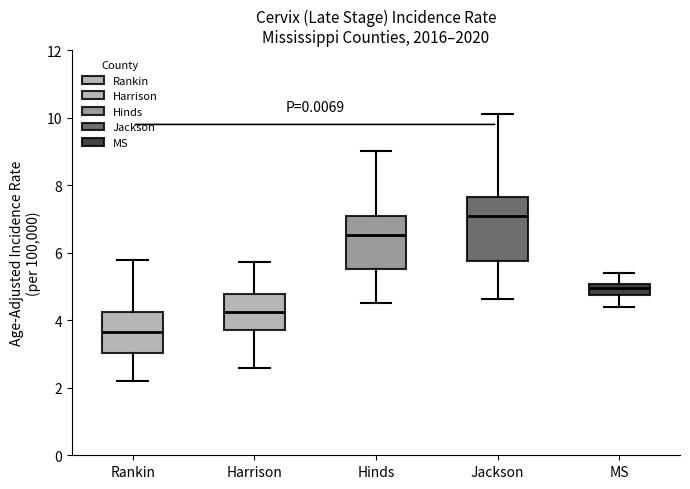

Reading left to right, read every box against the y-axis: the position of its median line, the range the box covers, and the ends of its whiskers. The values are not printed on the chart, so give them approximately, as read against the axis.

Rankin: median 3.6, box 3.0 to 4.2, whiskers 2.2 to 5.8
Harrison: median 4.2, box 3.8 to 4.8, whiskers 2.6 to 5.8
Hinds: median 6.6, box 5.6 to 7.0, whiskers 4.6 to 9.0
Jackson: median 7.0, box 5.8 to 7.6, whiskers 4.6 to 10.2
MS: median 5.0 (inside the box), box 4.8 to 5.0, whiskers 4.4 to 5.4